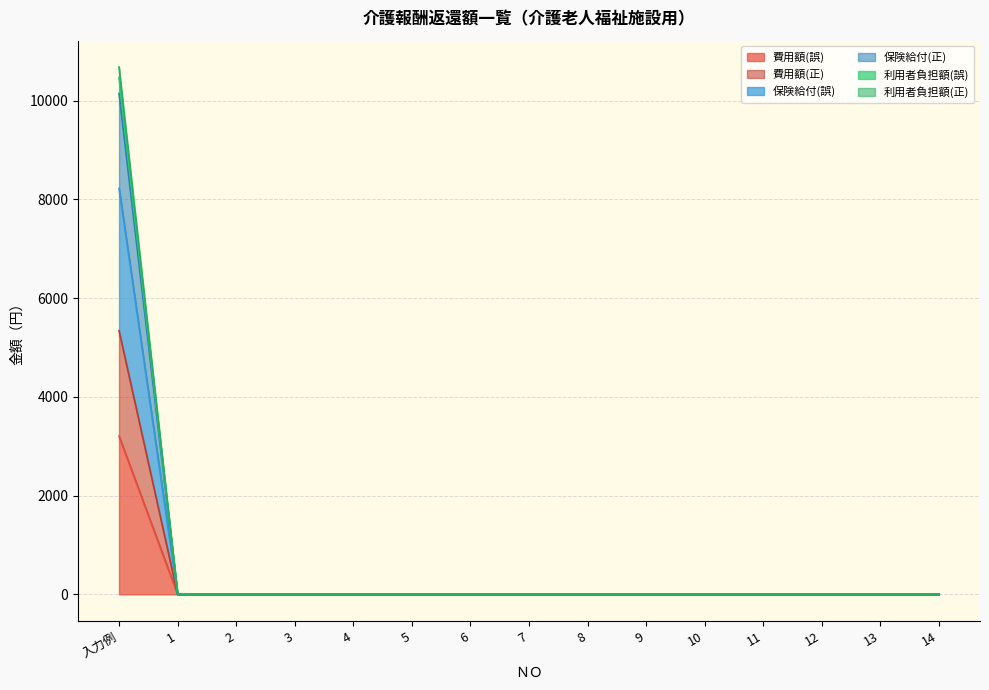

Which category has the highest value in the 費用額(誤) series?

入力例